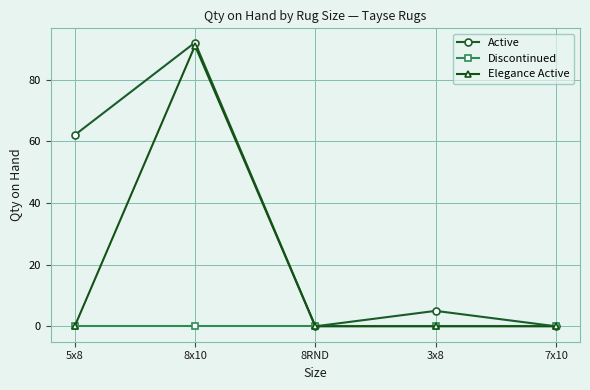

List the series in order of their overall mean, lowest first.

Discontinued, Elegance Active, Active